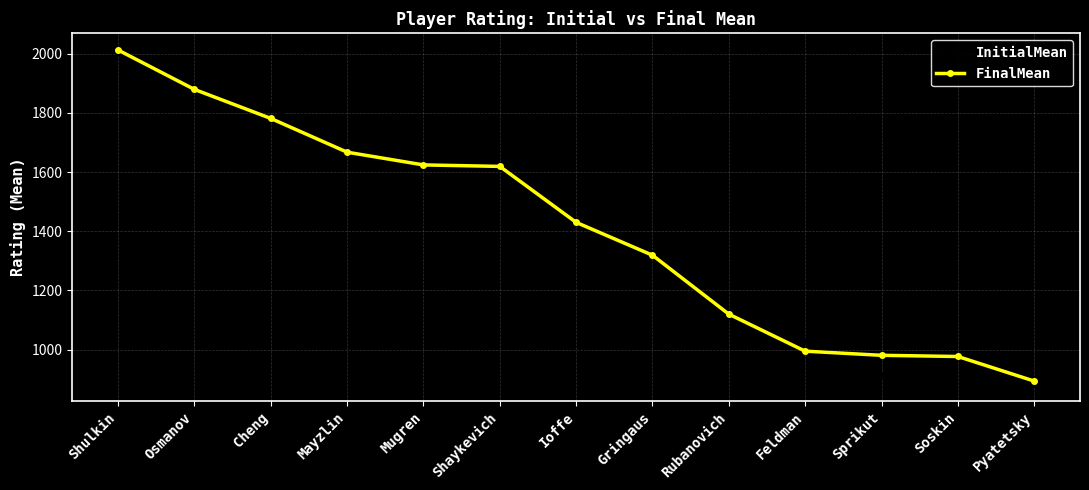

Is it true that InitialMean equals 883 at Pyatetsky?

True